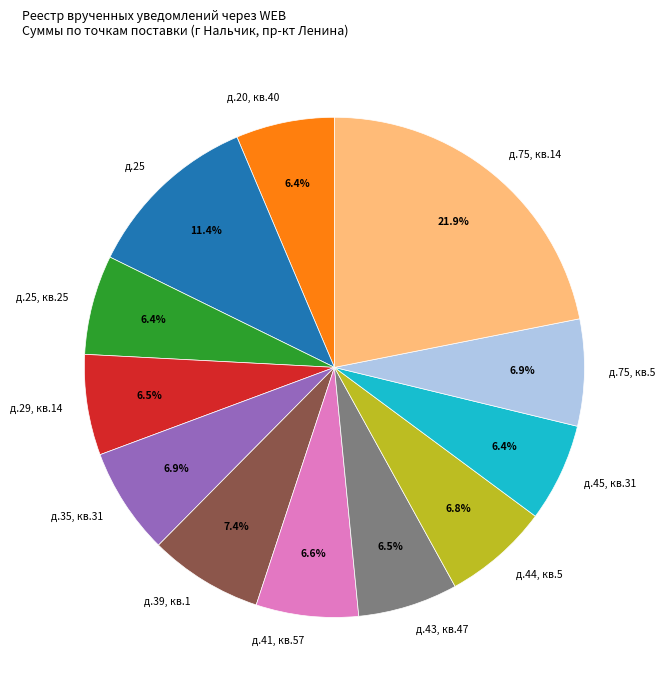

To the nearest percent, what percentage of the pie is д.75, кв.14?

22%